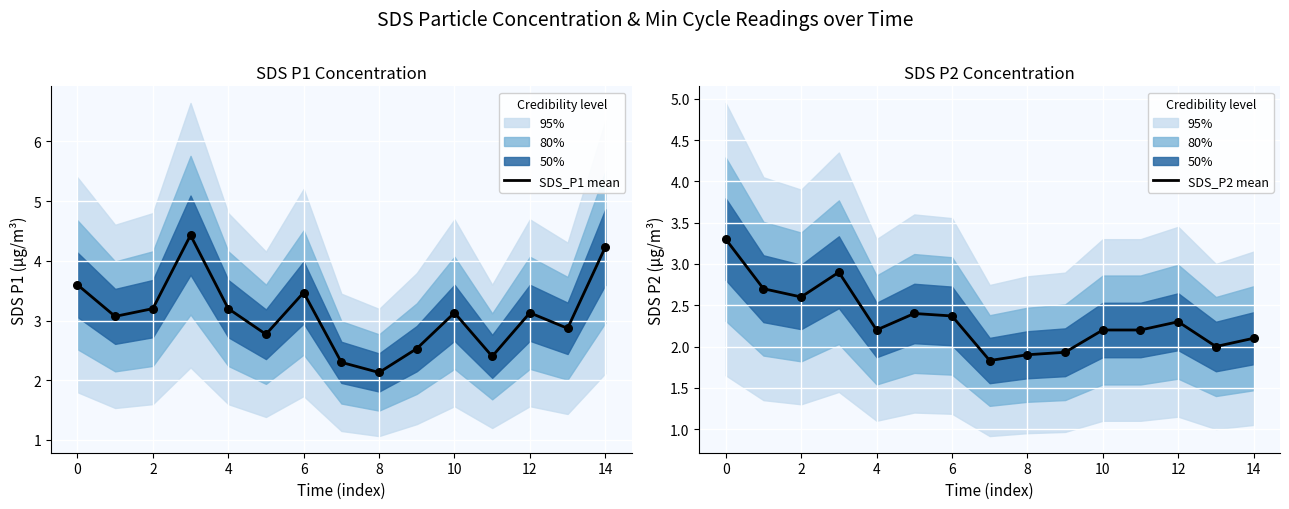

What is the maximum value for SDS_P1 mean?

4.4